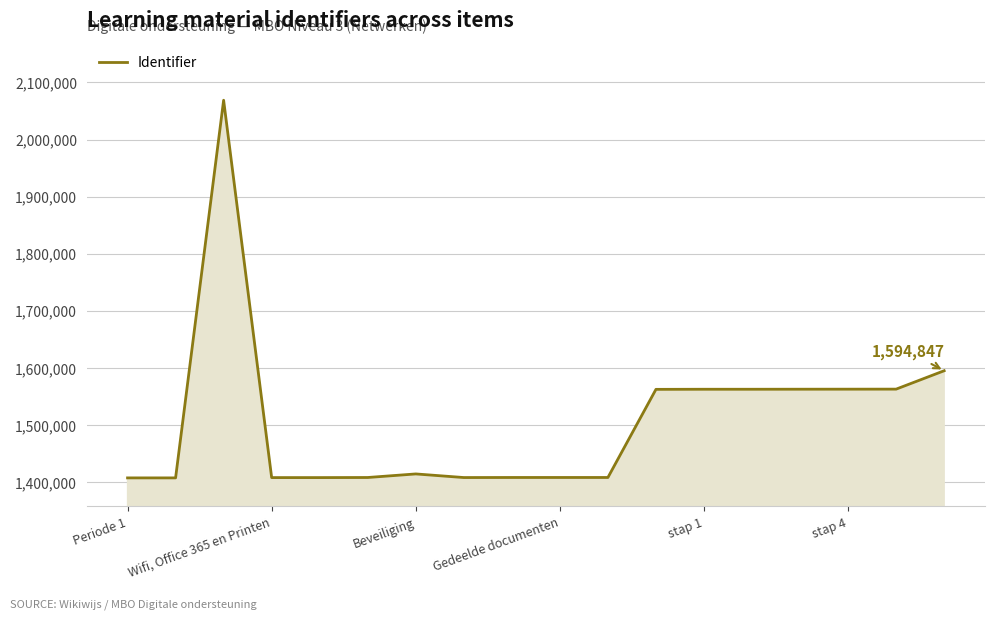

What is the difference between the maximum and minimum values?

661708